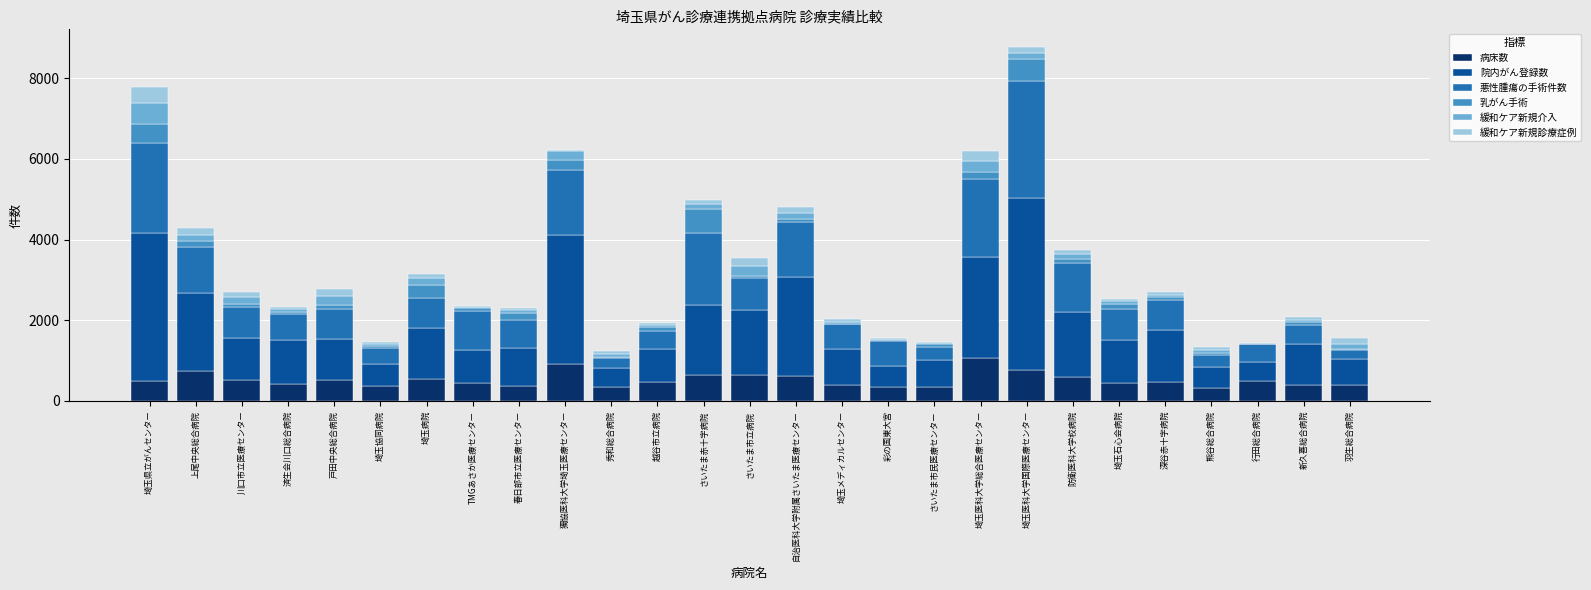

Is it true that 病床数 equals 232 at 埼玉病院?

False